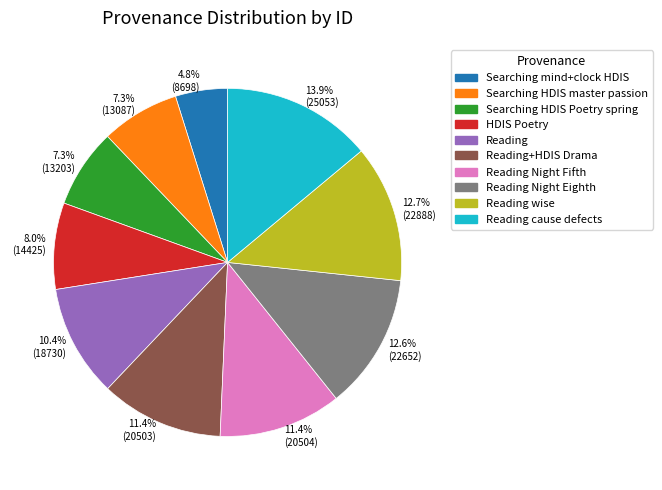

How many slices are in this pie chart?

10